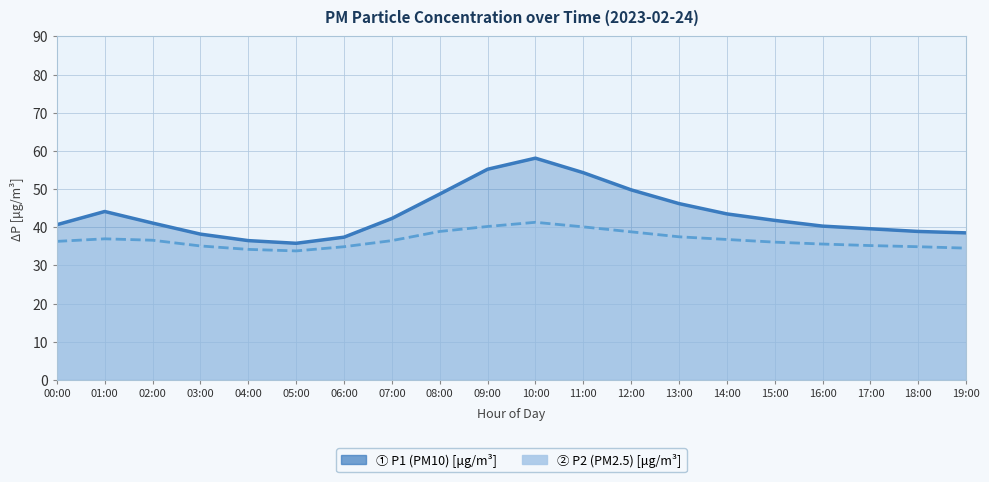

Which has a higher value, 14:00 or 19:00?

14:00